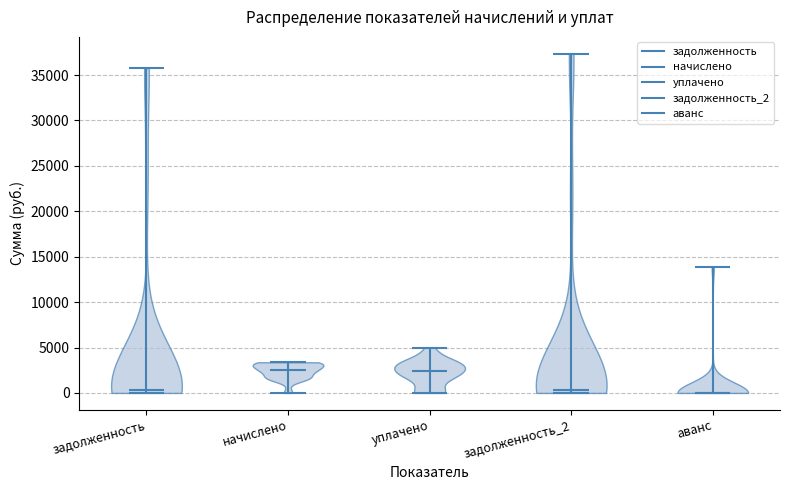

Reading left to right, read every violin against the y-axis: where its median line is, and the lowest and highest points it reaches. The values are not printed on the chart, so give them approximately, as read against the axis.

задолженность: median line 500, lowest point 0, highest point 36000
начислено: median line 2500, lowest point 0, highest point 3500
уплачено: median line 2500, lowest point 0, highest point 5000
задолженность_2: median line 500, lowest point 0, highest point 37500
аванс: median line 0, lowest point 0, highest point 14000